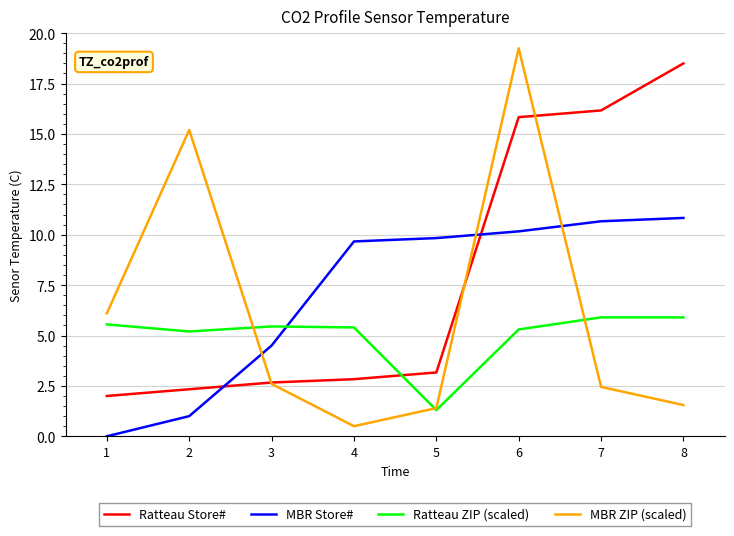

At how many categories does at least one series exceed 0?

8